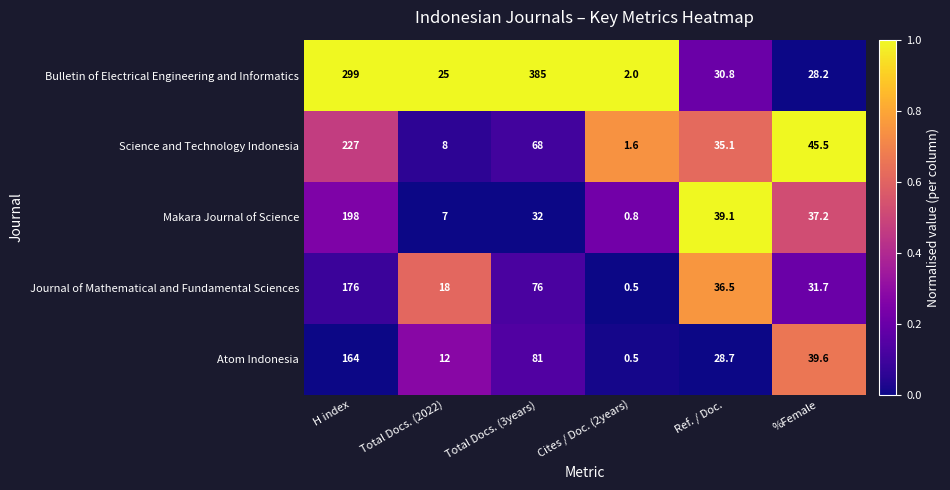

Rank the categories by Bulletin of Electrical Engineering and Informatics value from lowest to highest.

Cites / Doc. (2years), Total Docs. (2022), %Female, Ref. / Doc., H index, Total Docs. (3years)